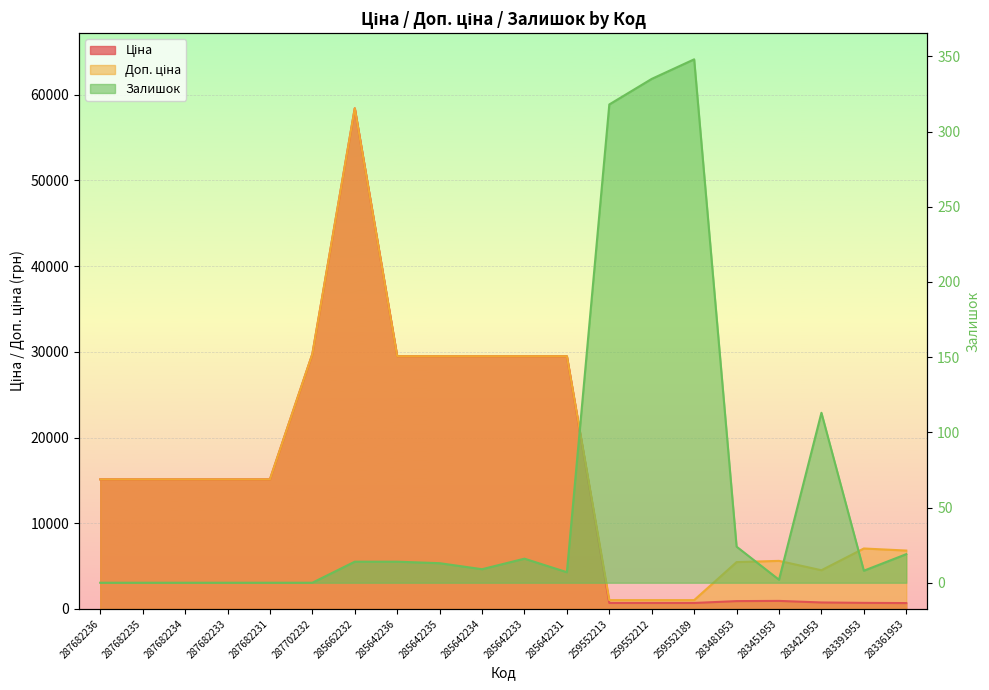

At 287682236, list the series in order from smallest to largest.

Залишок, Ціна, Доп. ціна